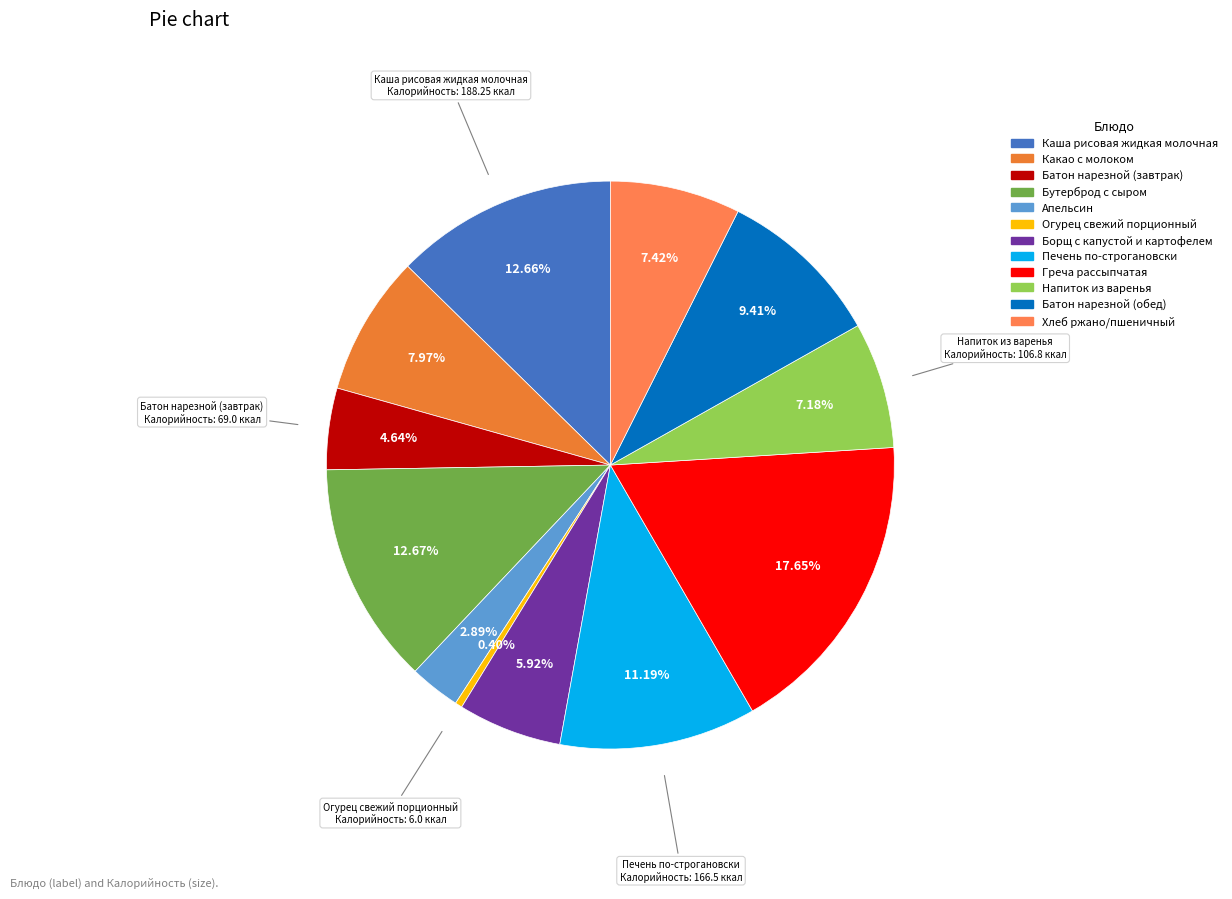

What is the change in value from Батон нарезной (завтрак) to Печень по-строгановски?

+97.5